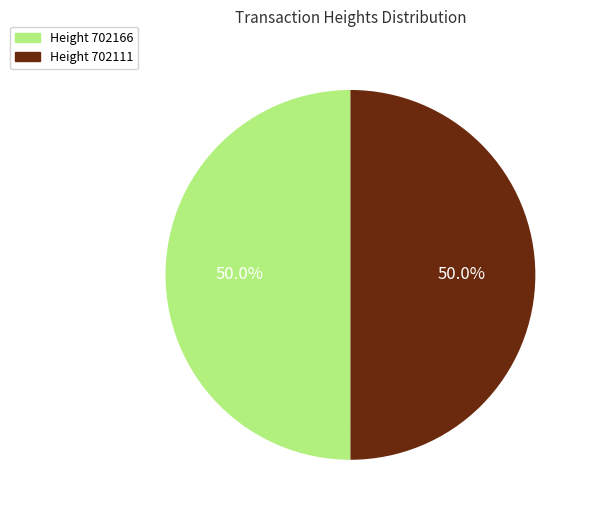

How many slices are in this pie chart?

2